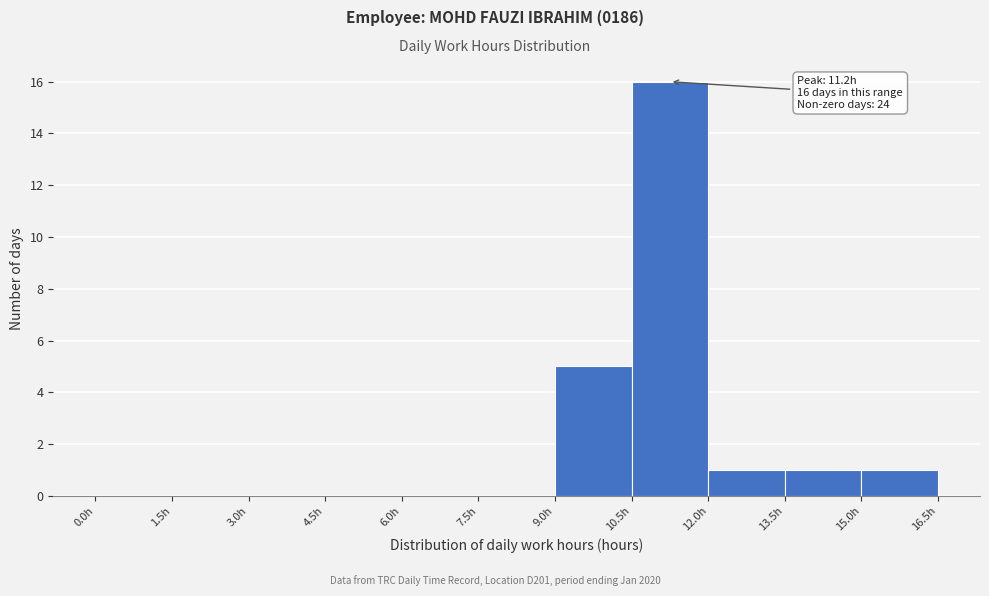

Over which range of the x-axis is the bar tallest?

10.5 to 12.0